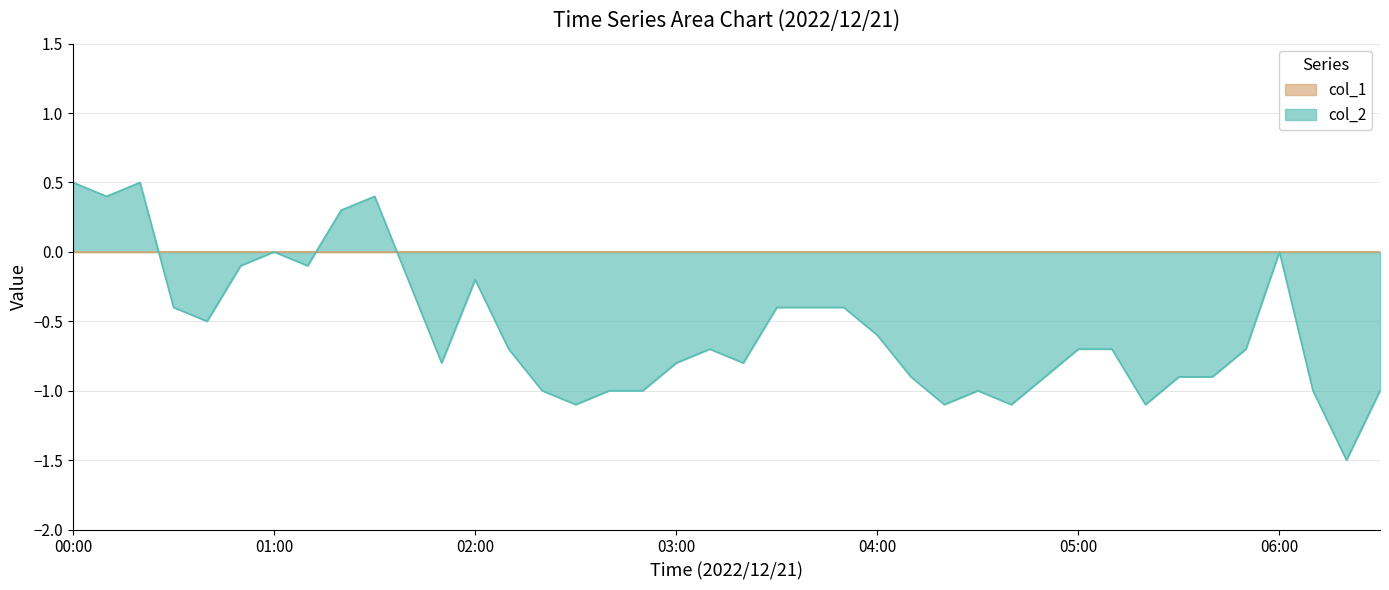

What is the maximum value shown in the chart?

0.5